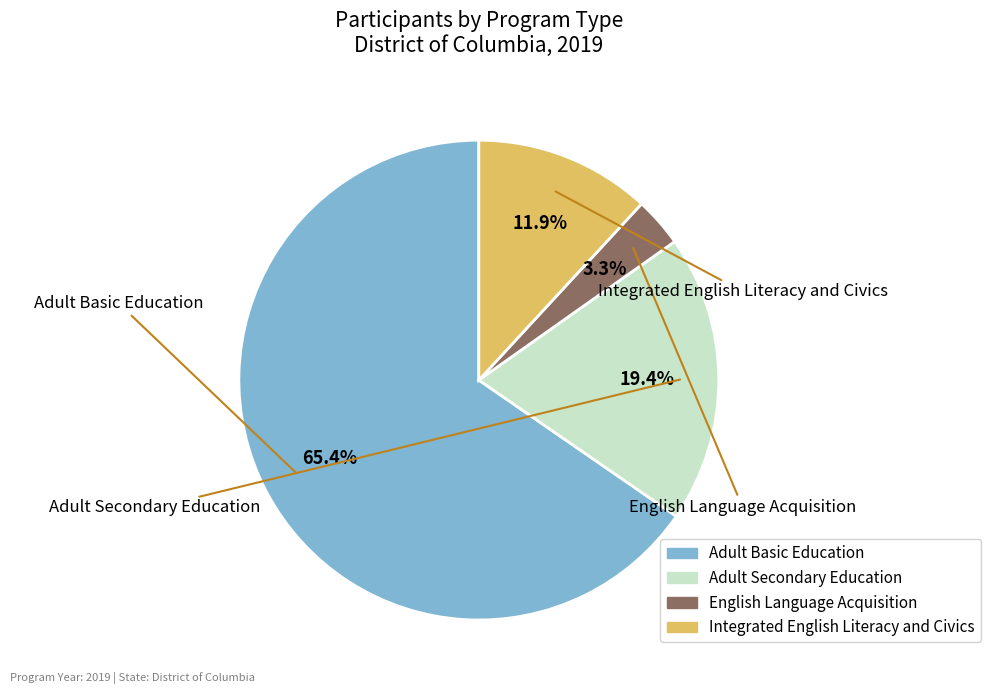

Which has a higher value, Adult Secondary Education or Integrated English Literacy and Civics?

Adult Secondary Education